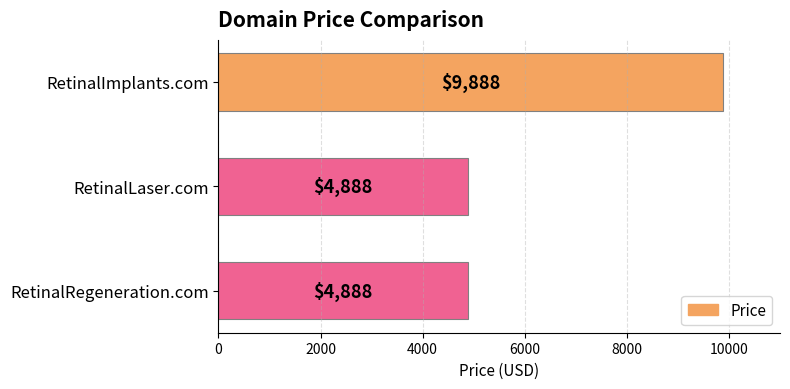

What is the value of the 1st bar from the top?

9888